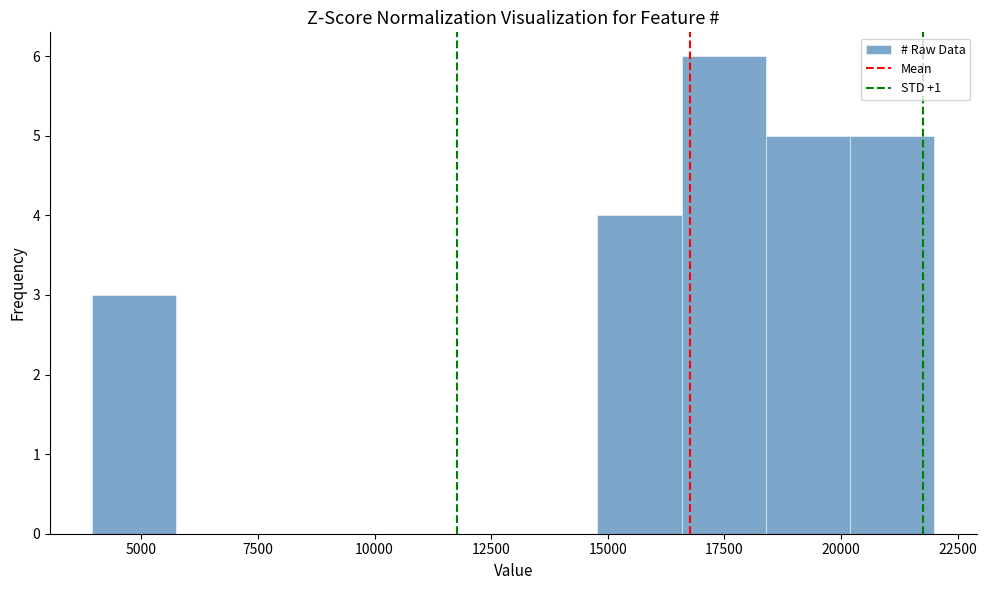

Around what value on the x-axis is the tallest bar? Give the approximate position of its centre, as read against the axis.

17500